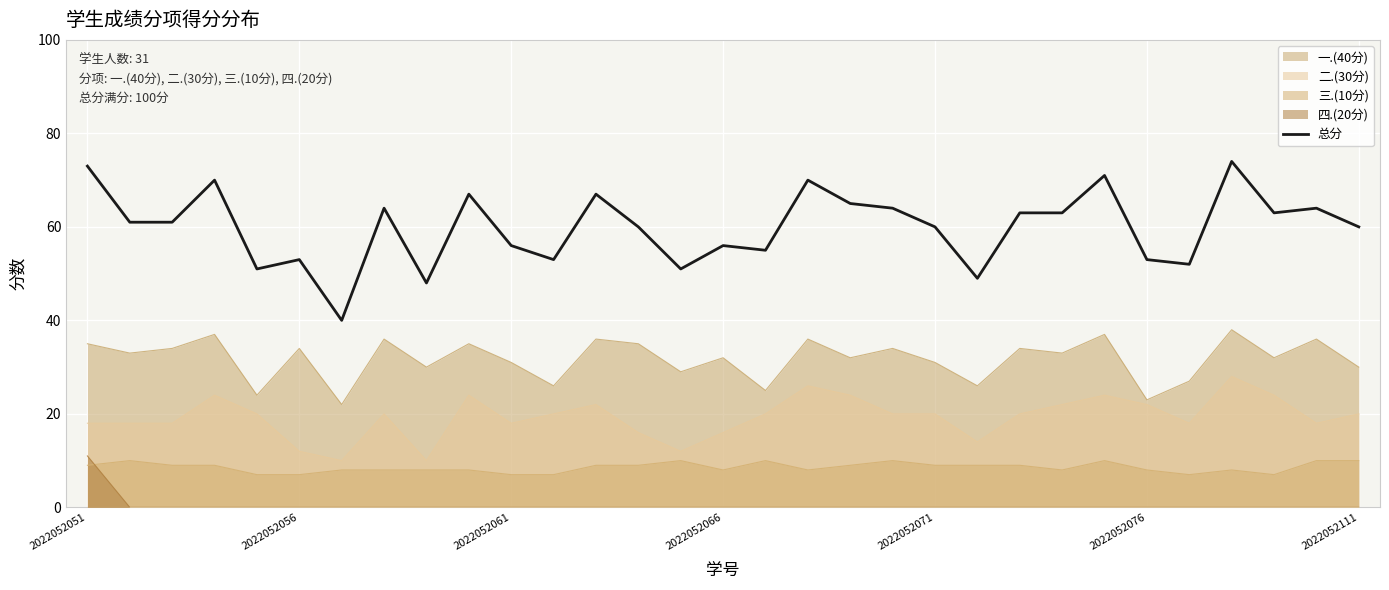

Is it true that the value at 2022052051 is 73?

True